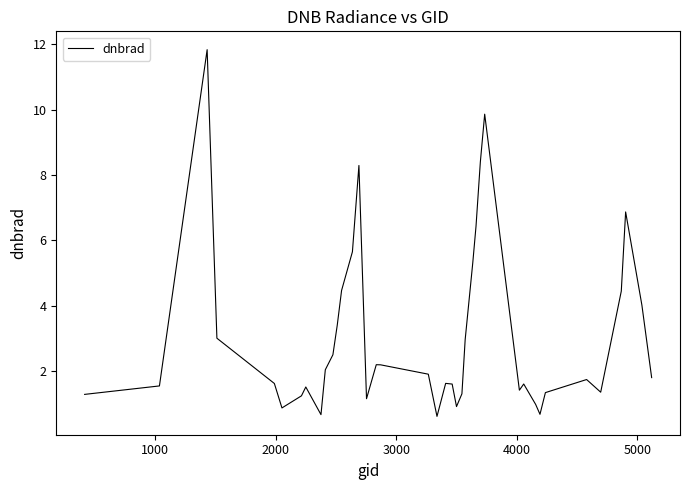

What is the smallest value displayed?

0.6